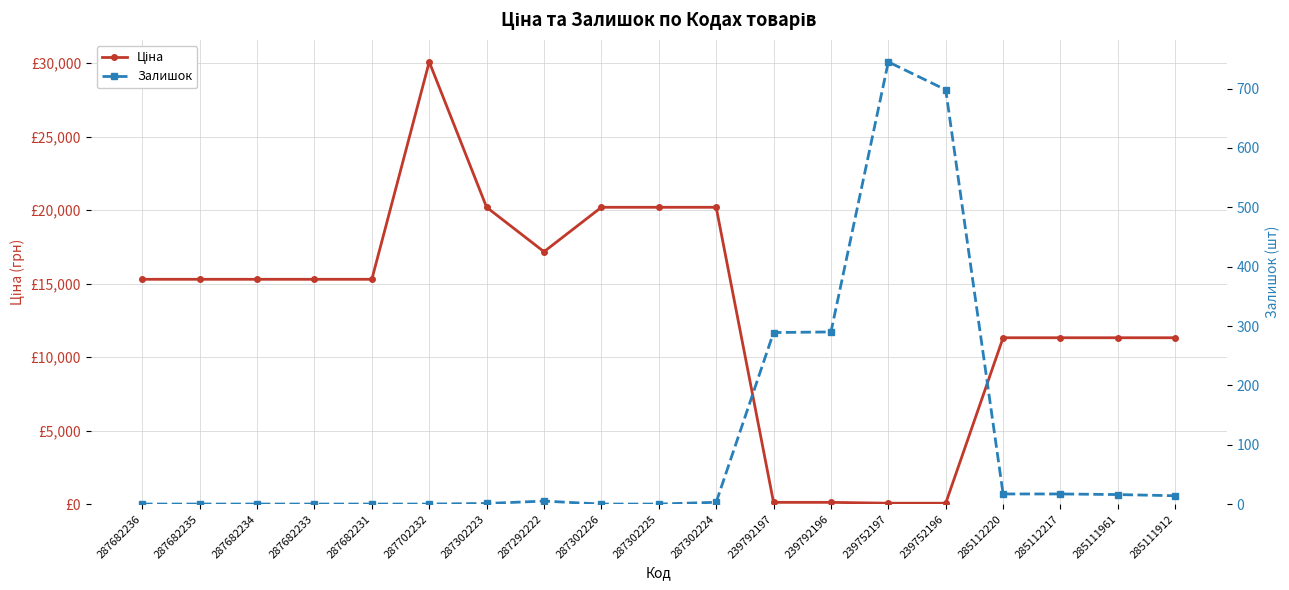

Reading left to right, list all the values displayed in this chart.

Ціна: 287682236=15288.0	287682235=15288.0	287682234=15288.0	287682233=15288.0	287682231=15288.0	287702232=30077.8	287302223=20186.0	287292222=17165.0	287302226=20186.0	287302225=20186.0	287302224=20186.0	239792197=115.4	239792196=115.4	239752197=57.7	239752196=57.7	285112220=11312.5	285112217=11312.5	285111961=11312.5	285111912=11312.5
Залишок: 287682236=0.0	287682235=0.0	287682234=0.0	287682233=0.0	287682231=0.0	287702232=0.0	287302223=1.0	287292222=5.0	287302226=0.0	287302225=0.0	287302224=3.0	239792197=289.0	239792196=290.0	239752197=745.0	239752196=698.0	285112220=17.0	285112217=17.0	285111961=16.0	285111912=14.0